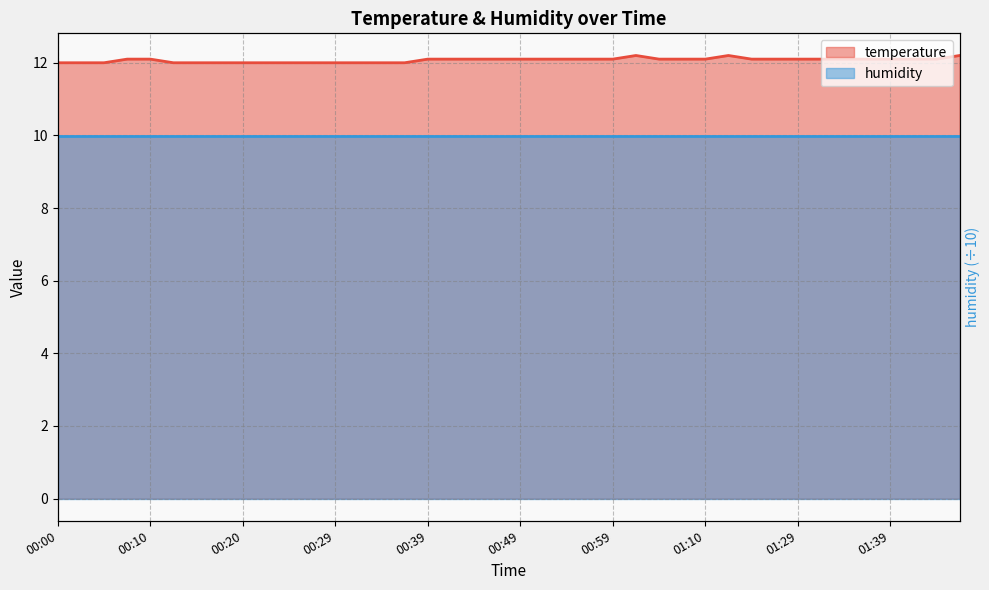

Reading left to right, list all the values displayed in this chart.

12.0	12.0	12.0	12.1	12.1	12.0	12.0	12.0	12.0	12.0	12.0	12.0	12.0	12.0	12.0	12.0	12.1	12.1	12.1	12.1	12.1	12.1	12.1	12.1	12.1	12.2	12.1	12.1	12.1	12.2	12.1	12.1	12.1	12.1	12.1	12.1	12.1	12.1	12.1	12.2